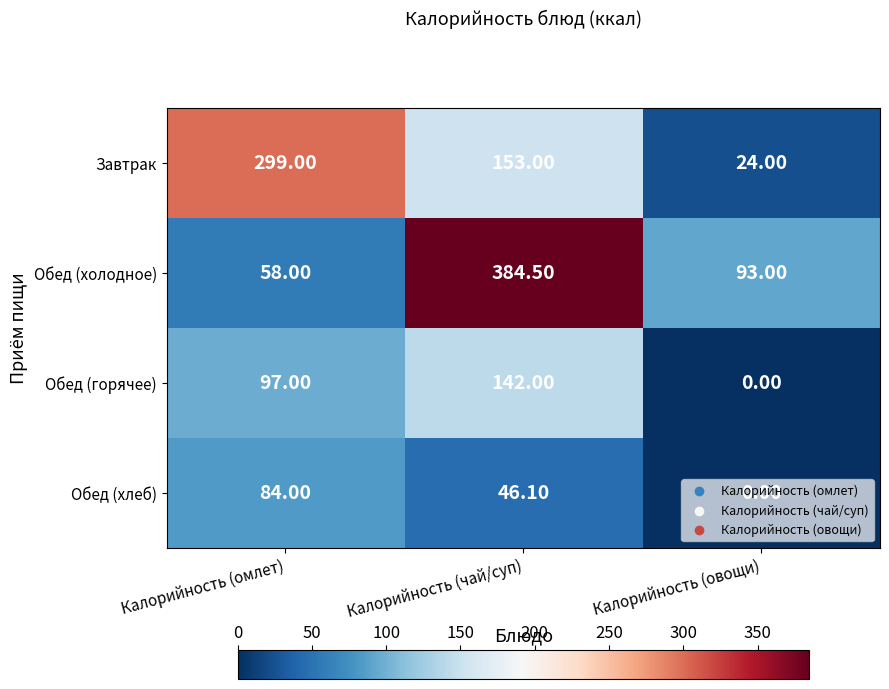

Which category has the lowest value across all series?

Калорийность (овощи)